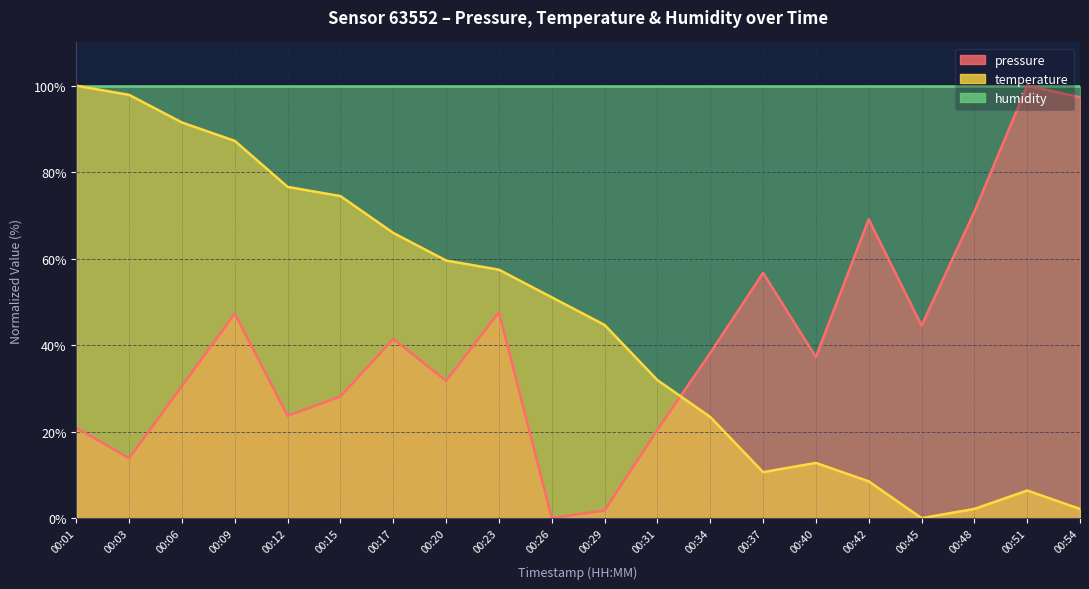

True or false: pressure has a value of 23.2 at 00:45.

False